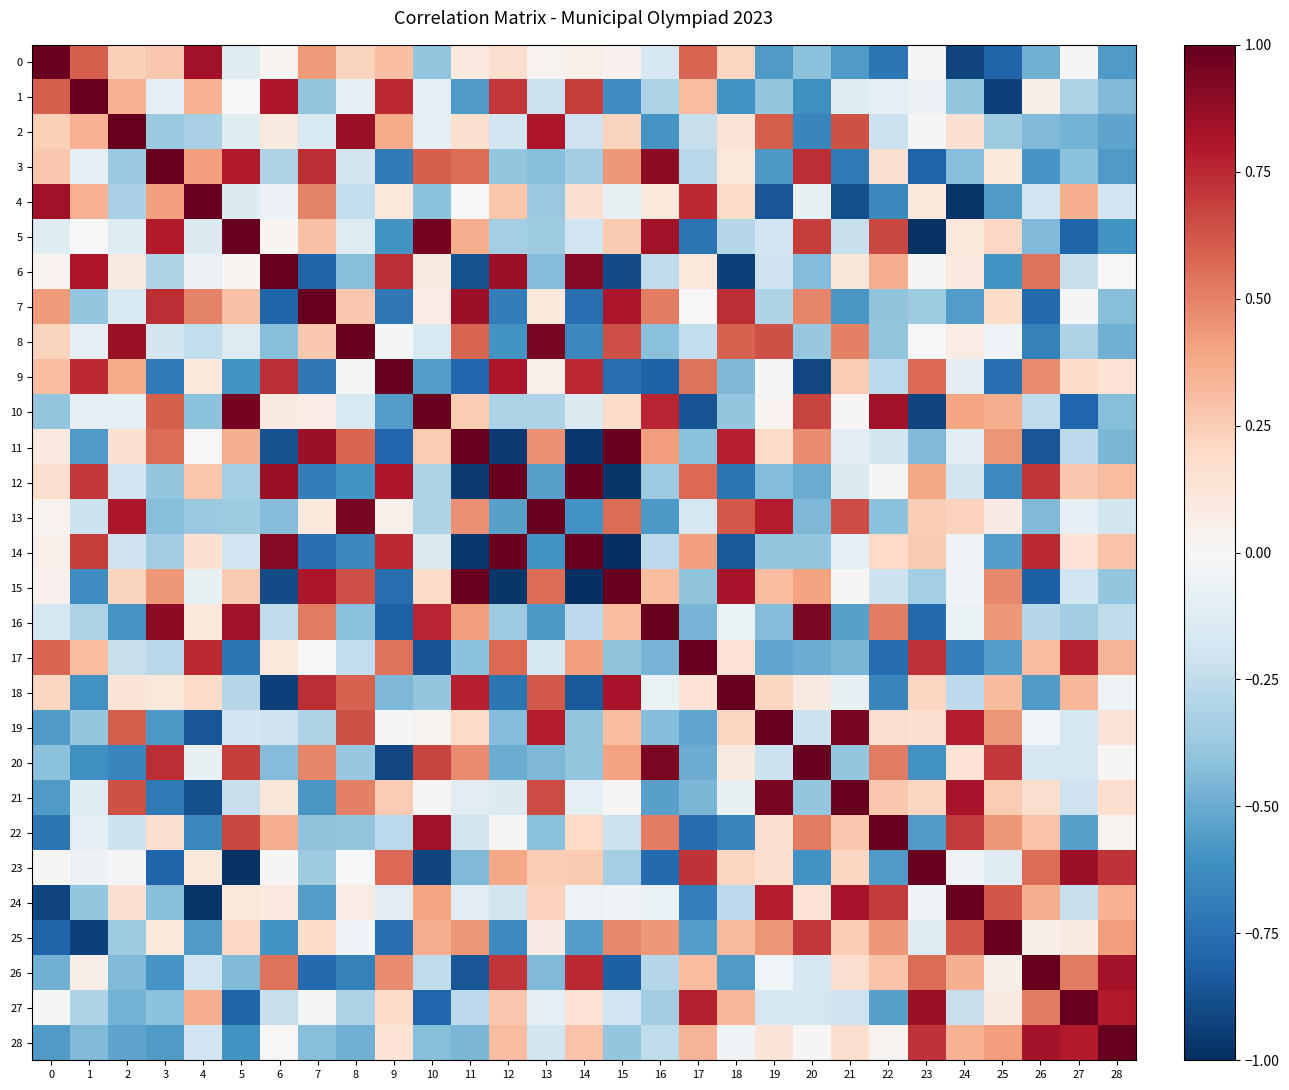

Reading left to right, list all the values displayed in this chart.

0: 0=1.0	1=0.6	2=0.2	3=0.3	4=0.8	5=-0.1	6=0.0	7=0.4	8=0.2	9=0.3	10=-0.4	11=0.1	12=0.2	13=0.0	14=0.1	15=0.0	16=-0.2	17=0.6	18=0.2	19=-0.6	20=-0.4	21=-0.6	22=-0.7	23=0.0	24=-0.9	25=-0.8	26=-0.5	27=0.0	28=-0.6
1: 0=0.6	1=1.0	2=0.3	3=-0.1	4=0.3	5=0.0	6=0.8	7=-0.4	8=-0.1	9=0.7	10=-0.1	11=-0.6	12=0.7	13=-0.2	14=0.7	15=-0.6	16=-0.3	17=0.3	18=-0.6	19=-0.4	20=-0.6	21=-0.1	22=-0.1	23=-0.1	24=-0.4	25=-0.9	26=0.1	27=-0.3	28=-0.4
2: 0=0.2	1=0.3	2=1.0	3=-0.4	4=-0.3	5=-0.1	6=0.1	7=-0.2	8=0.9	9=0.4	10=-0.1	11=0.2	12=-0.2	13=0.8	14=-0.2	15=0.2	16=-0.6	17=-0.2	18=0.1	19=0.6	20=-0.6	21=0.6	22=-0.2	23=-0.0	24=0.2	25=-0.4	26=-0.4	27=-0.5	28=-0.5
3: 0=0.3	1=-0.1	2=-0.4	3=1.0	4=0.4	5=0.8	6=-0.3	7=0.7	8=-0.2	9=-0.7	10=0.6	11=0.6	12=-0.4	13=-0.4	14=-0.3	15=0.4	16=0.9	17=-0.3	18=0.1	19=-0.6	20=0.7	21=-0.7	22=0.2	23=-0.8	24=-0.4	25=0.1	26=-0.6	27=-0.4	28=-0.6
4: 0=0.8	1=0.3	2=-0.3	3=0.4	4=1.0	5=-0.1	6=-0.1	7=0.5	8=-0.2	9=0.1	10=-0.4	11=0.0	12=0.3	13=-0.4	14=0.1	15=-0.1	16=0.1	17=0.7	18=0.2	19=-0.9	20=-0.1	21=-0.9	22=-0.6	23=0.1	24=-1.0	25=-0.6	26=-0.2	27=0.4	28=-0.2
5: 0=-0.1	1=0.0	2=-0.1	3=0.8	4=-0.1	5=1.0	6=0.0	7=0.3	8=-0.1	9=-0.6	10=1.0	11=0.4	12=-0.3	13=-0.4	14=-0.2	15=0.3	16=0.8	17=-0.7	18=-0.3	19=-0.2	20=0.7	21=-0.2	22=0.7	23=-1.0	24=0.1	25=0.2	26=-0.4	27=-0.8	28=-0.6
6: 0=0.0	1=0.8	2=0.1	3=-0.3	4=-0.1	5=0.0	6=1.0	7=-0.8	8=-0.4	9=0.7	10=0.1	11=-0.9	12=0.9	13=-0.4	14=0.9	15=-0.9	16=-0.3	17=0.1	18=-0.9	19=-0.2	20=-0.4	21=0.1	22=0.4	23=0.0	24=0.1	25=-0.6	26=0.5	27=-0.2	28=-0.0
7: 0=0.4	1=-0.4	2=-0.2	3=0.7	4=0.5	5=0.3	6=-0.8	7=1.0	8=0.3	9=-0.7	10=0.1	11=0.9	12=-0.7	13=0.1	14=-0.8	15=0.8	16=0.5	17=-0.0	18=0.7	19=-0.3	20=0.5	21=-0.6	22=-0.4	23=-0.4	24=-0.6	25=0.2	26=-0.8	27=-0.0	28=-0.4
8: 0=0.2	1=-0.1	2=0.9	3=-0.2	4=-0.2	5=-0.1	6=-0.4	7=0.3	8=1.0	9=-0.0	10=-0.2	11=0.6	12=-0.6	13=1.0	14=-0.6	15=0.6	16=-0.4	17=-0.2	18=0.6	19=0.6	20=-0.4	21=0.5	22=-0.4	23=-0.0	24=0.1	25=-0.0	26=-0.7	27=-0.3	28=-0.5
9: 0=0.3	1=0.7	2=0.4	3=-0.7	4=0.1	5=-0.6	6=0.7	7=-0.7	8=-0.0	9=1.0	10=-0.6	11=-0.8	12=0.8	13=0.1	14=0.7	15=-0.8	16=-0.8	17=0.5	18=-0.5	19=-0.0	20=-0.9	21=0.3	22=-0.3	23=0.6	24=-0.1	25=-0.8	26=0.5	27=0.2	28=0.1
10: 0=-0.4	1=-0.1	2=-0.1	3=0.6	4=-0.4	5=1.0	6=0.1	7=0.1	8=-0.2	9=-0.6	10=1.0	11=0.3	12=-0.3	13=-0.3	14=-0.1	15=0.2	16=0.8	17=-0.9	18=-0.4	19=0.0	20=0.7	21=0.0	22=0.8	23=-0.9	24=0.4	25=0.4	26=-0.3	27=-0.8	28=-0.4
11: 0=0.1	1=-0.6	2=0.2	3=0.6	4=0.0	5=0.4	6=-0.9	7=0.9	8=0.6	9=-0.8	10=0.3	11=1.0	12=-1.0	13=0.5	14=-1.0	15=1.0	16=0.4	17=-0.4	18=0.8	19=0.2	20=0.5	21=-0.1	22=-0.2	23=-0.4	24=-0.1	25=0.4	26=-0.9	27=-0.3	28=-0.5
12: 0=0.2	1=0.7	2=-0.2	3=-0.4	4=0.3	5=-0.3	6=0.9	7=-0.7	8=-0.6	9=0.8	10=-0.3	11=-1.0	12=1.0	13=-0.5	14=1.0	15=-1.0	16=-0.4	17=0.6	18=-0.7	19=-0.4	20=-0.5	21=-0.1	22=0.0	23=0.4	24=-0.2	25=-0.6	26=0.7	27=0.3	28=0.3
13: 0=0.0	1=-0.2	2=0.8	3=-0.4	4=-0.4	5=-0.4	6=-0.4	7=0.1	8=1.0	9=0.1	10=-0.3	11=0.5	12=-0.5	13=1.0	14=-0.6	15=0.6	16=-0.6	17=-0.2	18=0.6	19=0.8	20=-0.4	21=0.7	22=-0.4	23=0.2	24=0.2	25=0.1	26=-0.4	27=-0.1	28=-0.2
14: 0=0.1	1=0.7	2=-0.2	3=-0.3	4=0.1	5=-0.2	6=0.9	7=-0.8	8=-0.6	9=0.7	10=-0.1	11=-1.0	12=1.0	13=-0.6	14=1.0	15=-1.0	16=-0.3	17=0.4	18=-0.8	19=-0.4	20=-0.4	21=-0.1	22=0.2	23=0.3	24=-0.1	25=-0.6	26=0.7	27=0.1	28=0.3
15: 0=0.0	1=-0.6	2=0.2	3=0.4	4=-0.1	5=0.3	6=-0.9	7=0.8	8=0.6	9=-0.8	10=0.2	11=1.0	12=-1.0	13=0.6	14=-1.0	15=1.0	16=0.3	17=-0.4	18=0.8	19=0.3	20=0.4	21=0.0	22=-0.2	23=-0.3	24=-0.0	25=0.5	26=-0.8	27=-0.2	28=-0.4
16: 0=-0.2	1=-0.3	2=-0.6	3=0.9	4=0.1	5=0.8	6=-0.3	7=0.5	8=-0.4	9=-0.8	10=0.8	11=0.4	12=-0.4	13=-0.6	14=-0.3	15=0.3	16=1.0	17=-0.5	18=-0.1	19=-0.4	20=0.9	21=-0.5	22=0.5	23=-0.8	24=-0.1	25=0.4	26=-0.3	27=-0.4	28=-0.3
17: 0=0.6	1=0.3	2=-0.2	3=-0.3	4=0.7	5=-0.7	6=0.1	7=-0.0	8=-0.2	9=0.5	10=-0.9	11=-0.4	12=0.6	13=-0.2	14=0.4	15=-0.4	16=-0.5	17=1.0	18=0.1	19=-0.5	20=-0.5	21=-0.5	22=-0.8	23=0.7	24=-0.7	25=-0.5	26=0.3	27=0.8	28=0.3
18: 0=0.2	1=-0.6	2=0.1	3=0.1	4=0.2	5=-0.3	6=-0.9	7=0.7	8=0.6	9=-0.5	10=-0.4	11=0.8	12=-0.7	13=0.6	14=-0.8	15=0.8	16=-0.1	17=0.1	18=1.0	19=0.2	20=0.1	21=-0.1	22=-0.7	23=0.2	24=-0.3	25=0.3	26=-0.6	27=0.3	28=-0.0
19: 0=-0.6	1=-0.4	2=0.6	3=-0.6	4=-0.9	5=-0.2	6=-0.2	7=-0.3	8=0.6	9=-0.0	10=0.0	11=0.2	12=-0.4	13=0.8	14=-0.4	15=0.3	16=-0.4	17=-0.5	18=0.2	19=1.0	20=-0.2	21=0.9	22=0.2	23=0.2	24=0.8	25=0.4	26=-0.0	27=-0.2	28=0.1
20: 0=-0.4	1=-0.6	2=-0.6	3=0.7	4=-0.1	5=0.7	6=-0.4	7=0.5	8=-0.4	9=-0.9	10=0.7	11=0.5	12=-0.5	13=-0.4	14=-0.4	15=0.4	16=0.9	17=-0.5	18=0.1	19=-0.2	20=1.0	21=-0.4	22=0.5	23=-0.6	24=0.1	25=0.7	26=-0.2	27=-0.2	28=0.0
21: 0=-0.6	1=-0.1	2=0.6	3=-0.7	4=-0.9	5=-0.2	6=0.1	7=-0.6	8=0.5	9=0.3	10=0.0	11=-0.1	12=-0.1	13=0.7	14=-0.1	15=0.0	16=-0.5	17=-0.5	18=-0.1	19=0.9	20=-0.4	21=1.0	22=0.3	23=0.2	24=0.8	25=0.3	26=0.2	27=-0.2	28=0.2
22: 0=-0.7	1=-0.1	2=-0.2	3=0.2	4=-0.6	5=0.7	6=0.4	7=-0.4	8=-0.4	9=-0.3	10=0.8	11=-0.2	12=0.0	13=-0.4	14=0.2	15=-0.2	16=0.5	17=-0.8	18=-0.7	19=0.2	20=0.5	21=0.3	22=1.0	23=-0.6	24=0.7	25=0.4	26=0.3	27=-0.5	28=0.0
23: 0=0.0	1=-0.1	2=-0.0	3=-0.8	4=0.1	5=-1.0	6=0.0	7=-0.4	8=-0.0	9=0.6	10=-0.9	11=-0.4	12=0.4	13=0.2	14=0.3	15=-0.3	16=-0.8	17=0.7	18=0.2	19=0.2	20=-0.6	21=0.2	22=-0.6	23=1.0	24=-0.0	25=-0.1	26=0.6	27=0.9	28=0.7
24: 0=-0.9	1=-0.4	2=0.2	3=-0.4	4=-1.0	5=0.1	6=0.1	7=-0.6	8=0.1	9=-0.1	10=0.4	11=-0.1	12=-0.2	13=0.2	14=-0.1	15=-0.0	16=-0.1	17=-0.7	18=-0.3	19=0.8	20=0.1	21=0.8	22=0.7	23=-0.0	24=1.0	25=0.6	26=0.4	27=-0.2	28=0.3
25: 0=-0.8	1=-0.9	2=-0.4	3=0.1	4=-0.6	5=0.2	6=-0.6	7=0.2	8=-0.0	9=-0.8	10=0.4	11=0.4	12=-0.6	13=0.1	14=-0.6	15=0.5	16=0.4	17=-0.5	18=0.3	19=0.4	20=0.7	21=0.3	22=0.4	23=-0.1	24=0.6	25=1.0	26=0.1	27=0.1	28=0.4
26: 0=-0.5	1=0.1	2=-0.4	3=-0.6	4=-0.2	5=-0.4	6=0.5	7=-0.8	8=-0.7	9=0.5	10=-0.3	11=-0.9	12=0.7	13=-0.4	14=0.7	15=-0.8	16=-0.3	17=0.3	18=-0.6	19=-0.0	20=-0.2	21=0.2	22=0.3	23=0.6	24=0.4	25=0.1	26=1.0	27=0.5	28=0.8
27: 0=0.0	1=-0.3	2=-0.5	3=-0.4	4=0.4	5=-0.8	6=-0.2	7=-0.0	8=-0.3	9=0.2	10=-0.8	11=-0.3	12=0.3	13=-0.1	14=0.1	15=-0.2	16=-0.4	17=0.8	18=0.3	19=-0.2	20=-0.2	21=-0.2	22=-0.5	23=0.9	24=-0.2	25=0.1	26=0.5	27=1.0	28=0.8
28: 0=-0.6	1=-0.4	2=-0.5	3=-0.6	4=-0.2	5=-0.6	6=-0.0	7=-0.4	8=-0.5	9=0.1	10=-0.4	11=-0.5	12=0.3	13=-0.2	14=0.3	15=-0.4	16=-0.3	17=0.3	18=-0.0	19=0.1	20=0.0	21=0.2	22=0.0	23=0.7	24=0.3	25=0.4	26=0.8	27=0.8	28=1.0